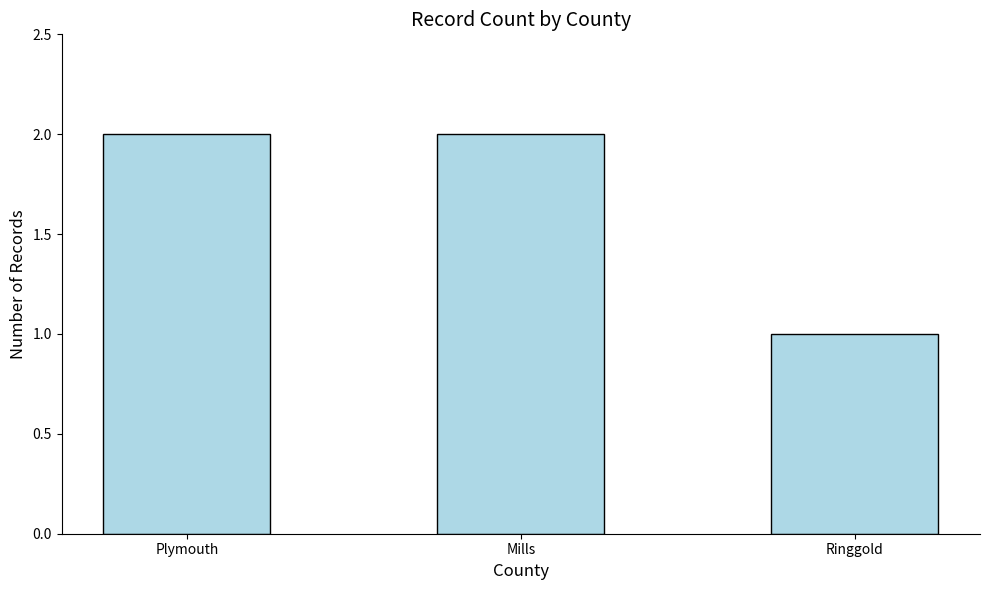

Which label corresponds to the smallest value in the chart?

Ringgold